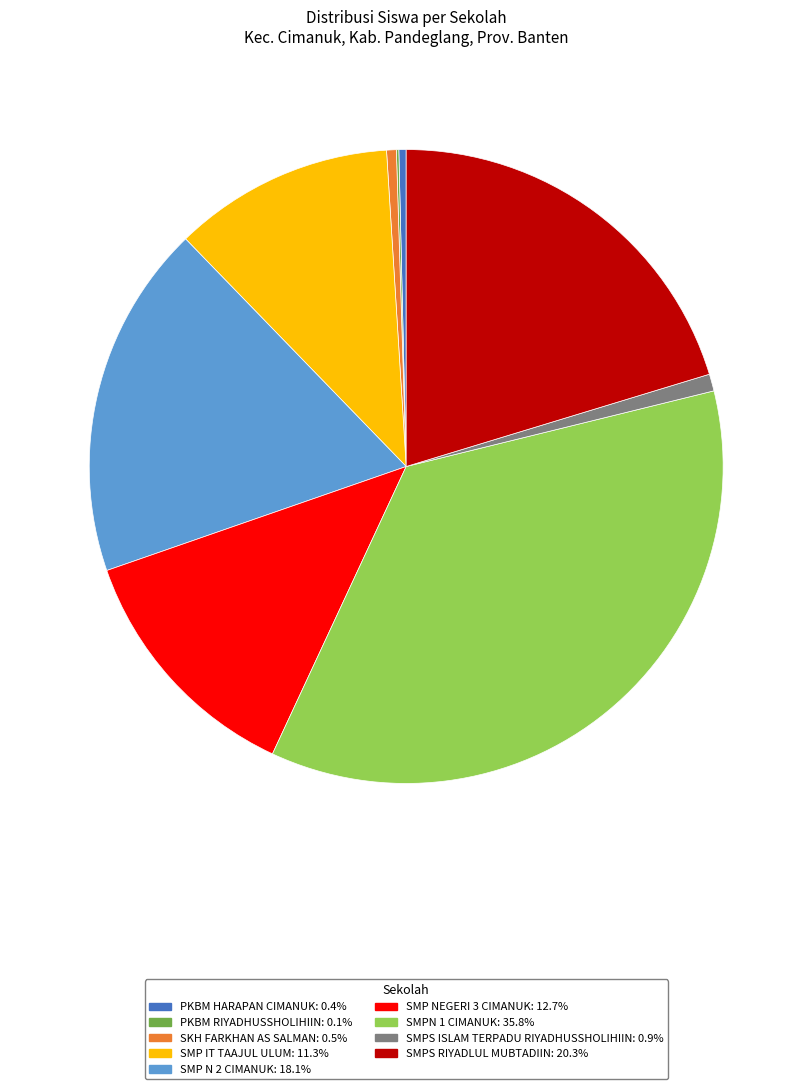

What is the largest slice in the pie chart?

SMPN 1 CIMANUK